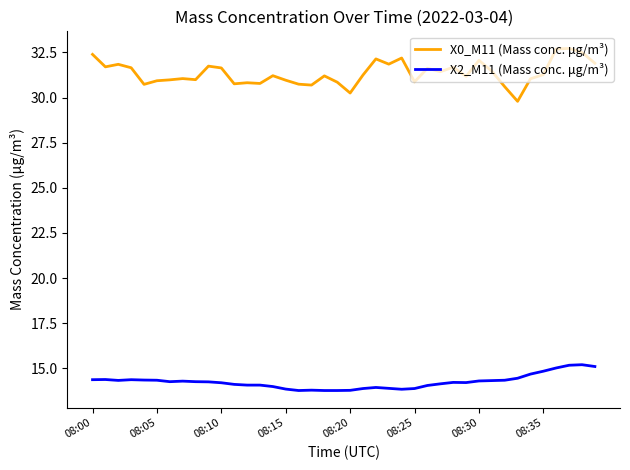

Which series has the largest range (max minus min)?

X0_M11 (Mass conc. μg/m³)